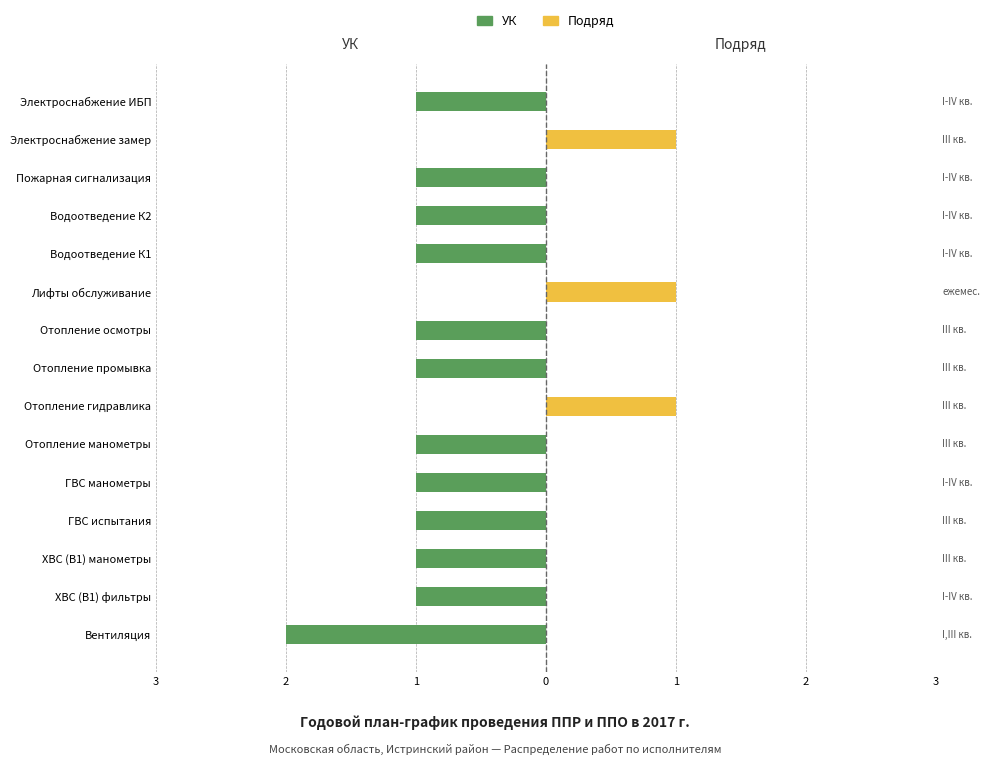

What is the approximate value of УК at ХВС (В1) манометры?

-1